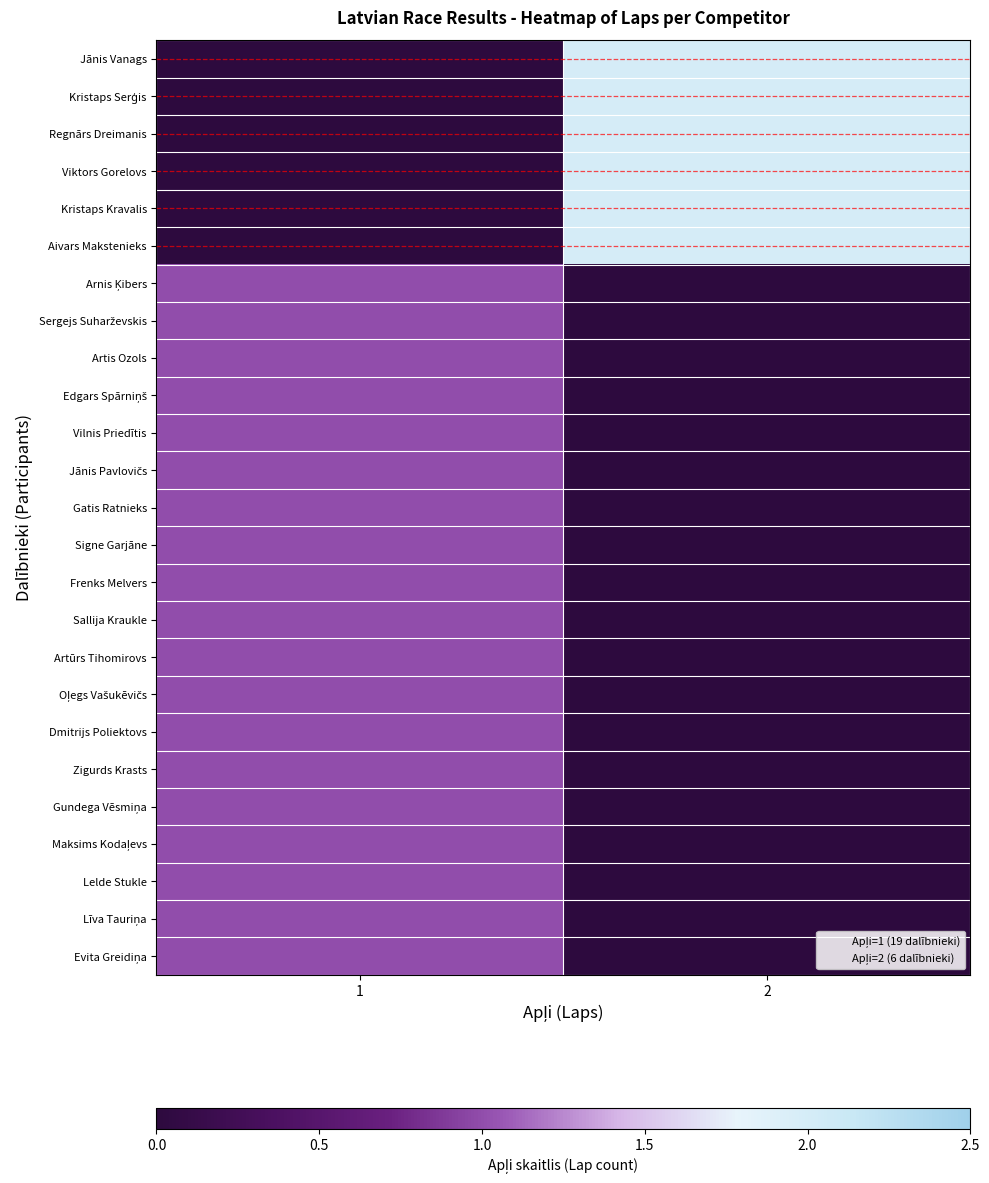

Which series has the largest range (max minus min)?

Jānis Vanags